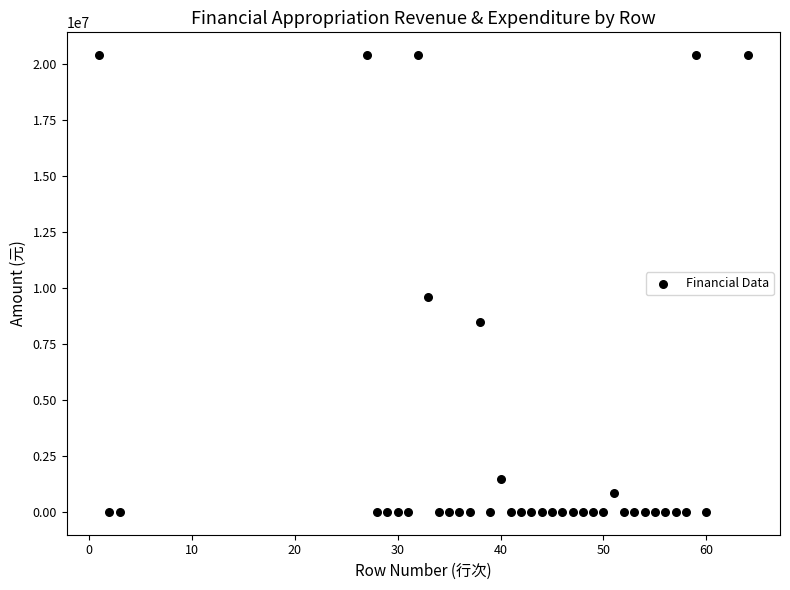

What Y value in the scatter plot is closest to 10187889?

9592026.4